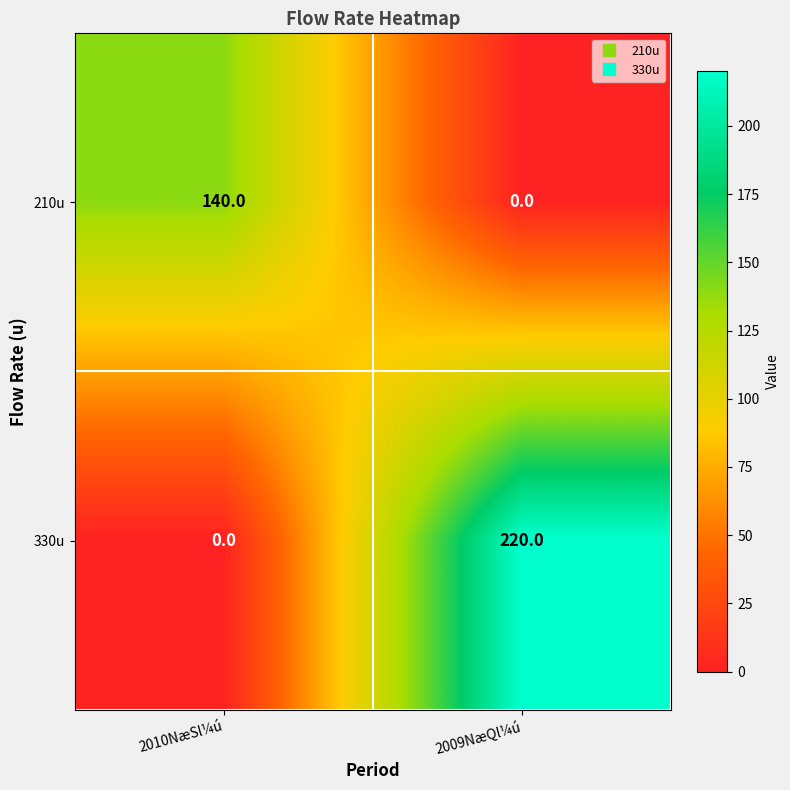

Is it true that 210u equals 93 at 2009NæQl¼ú?

False